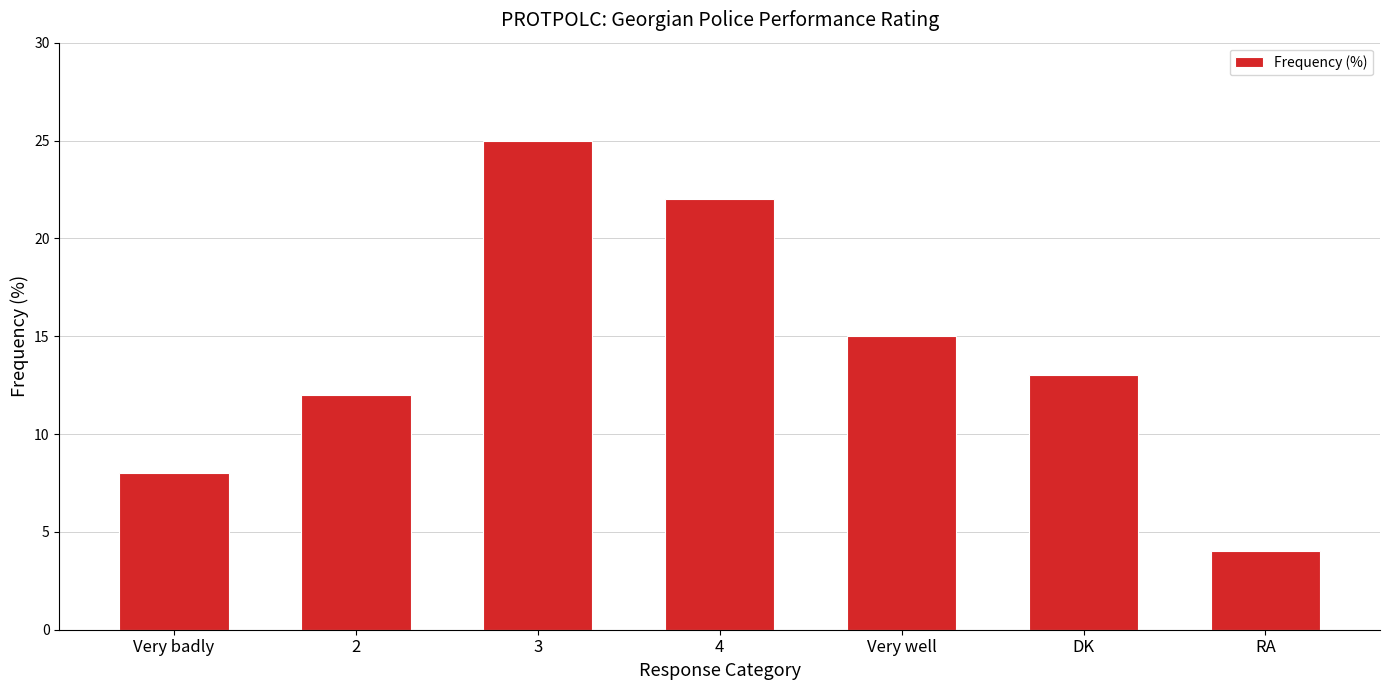

What is the sum of all values?

99